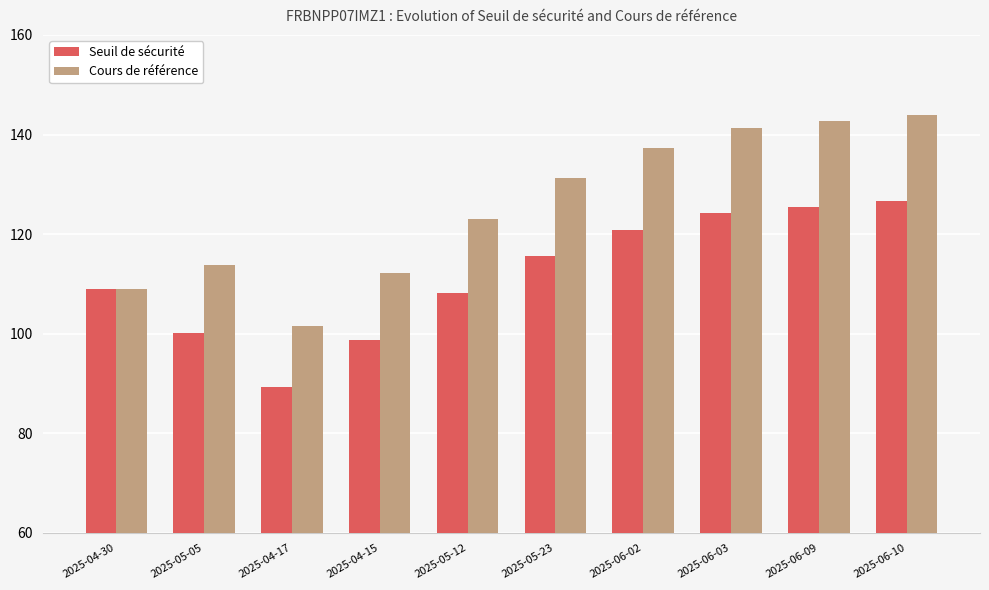

Where is Cours de référence nearest to the value 122?

2025-05-12